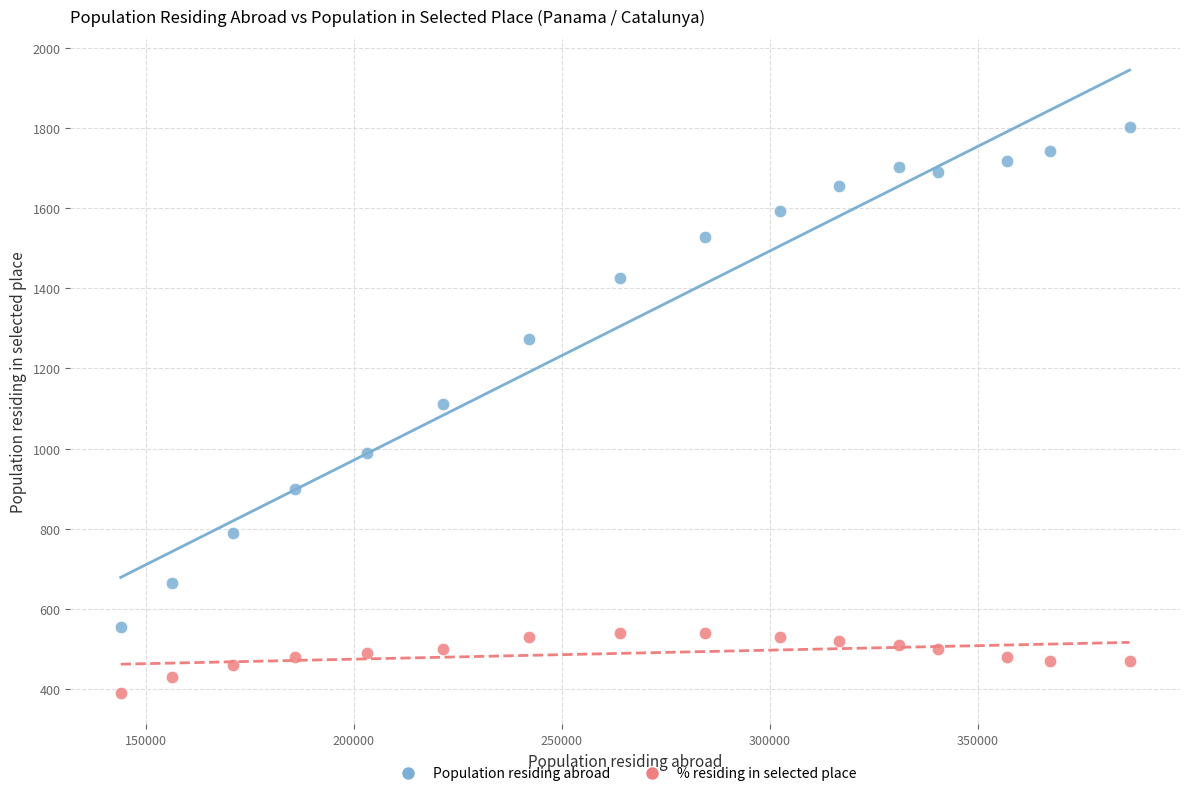

Across all data points, what is the range of Y values (max minus min)?

1410.8